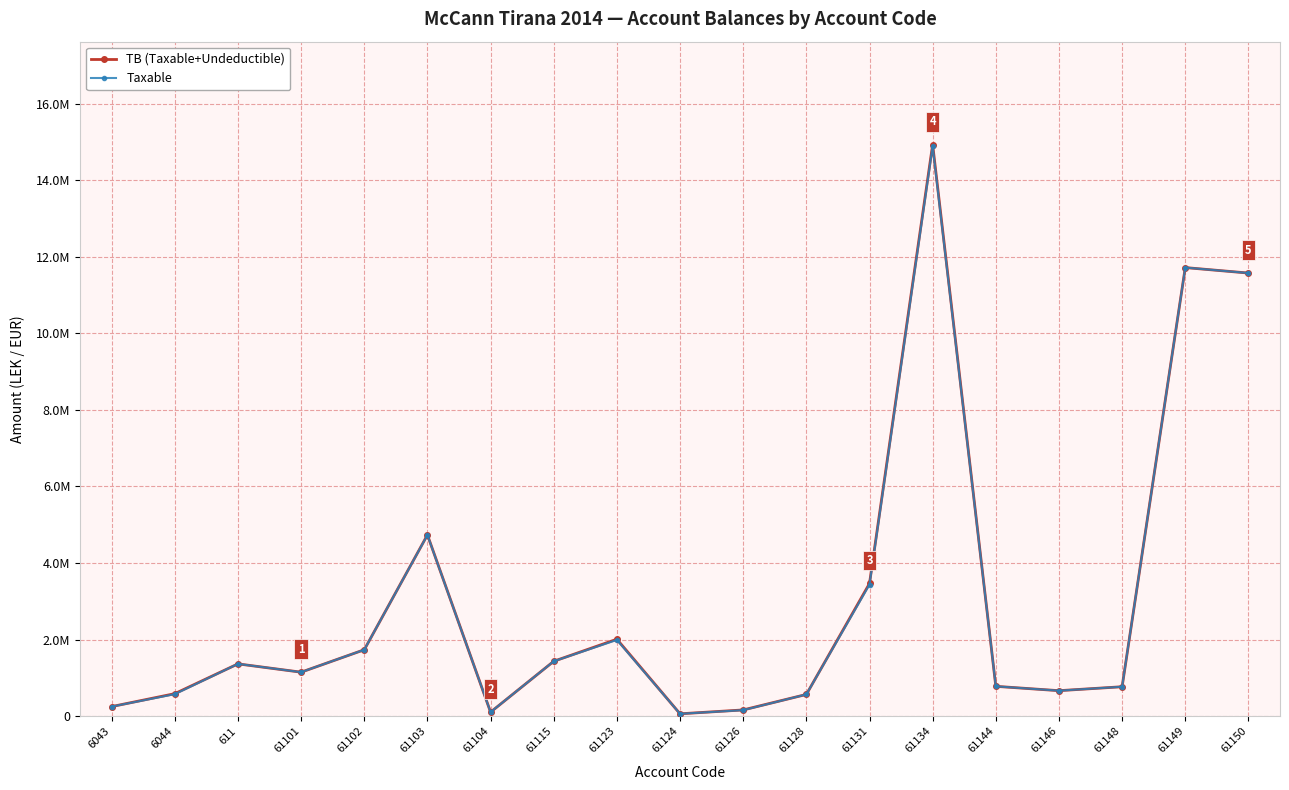

Reading right to left, transcribe all the data shown in this chart.

TB (Taxable+Undeductible): 61150=11574631.1	61149=11717876.6	61148=769080.9	61146=666085.5	61144=779642.1	61134=14931158.8	61131=3465988.5	61128=567460.5	61126=163090.0	61124=61813.2	61123=2010362.2	61115=1434003.2	61104=105900.0	61103=4735066.9	61102=1735151.5	61101=1149043.7	611=1366068.5	6044=588118.9	6043=250227.1
Taxable: 61150=11574631.1	61149=11717876.6	61148=769080.9	61146=666085.5	61144=779642.1	61134=14887859.8	61131=3437988.5	61128=567460.5	61126=157990.0	61124=61813.2	61123=1991862.2	61115=1433753.2	61104=105900.0	61103=4731146.9	61102=1735151.5	61101=1149043.7	611=1366068.5	6044=575296.9	6043=250227.1